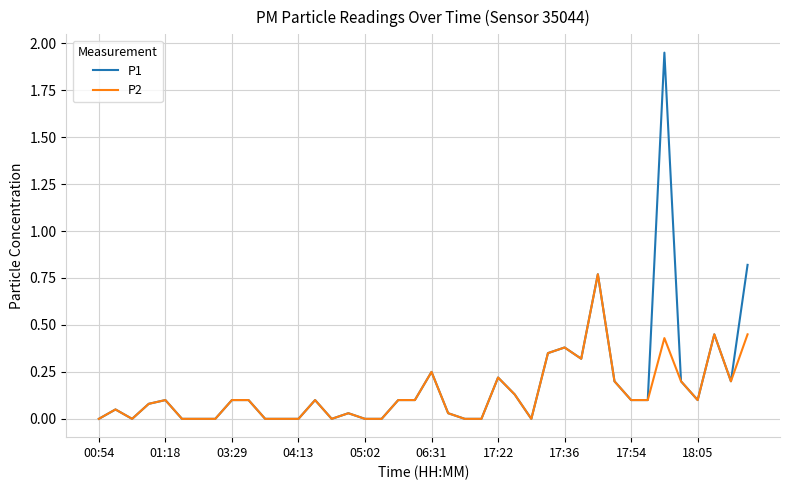

Which series has the widest spread of values?

P1